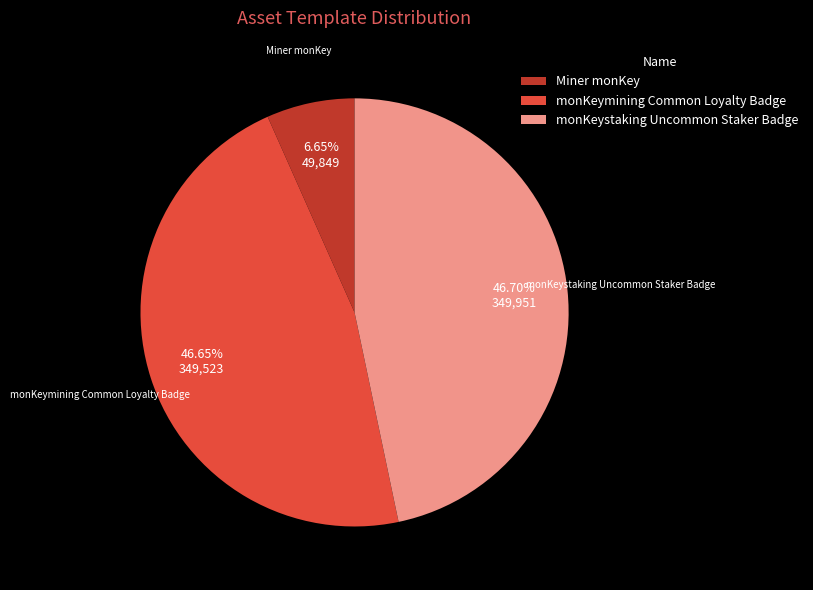

Approximately how many times larger is the value at monKeymining Common Loyalty Badge compared to Miner monKey?

7.0